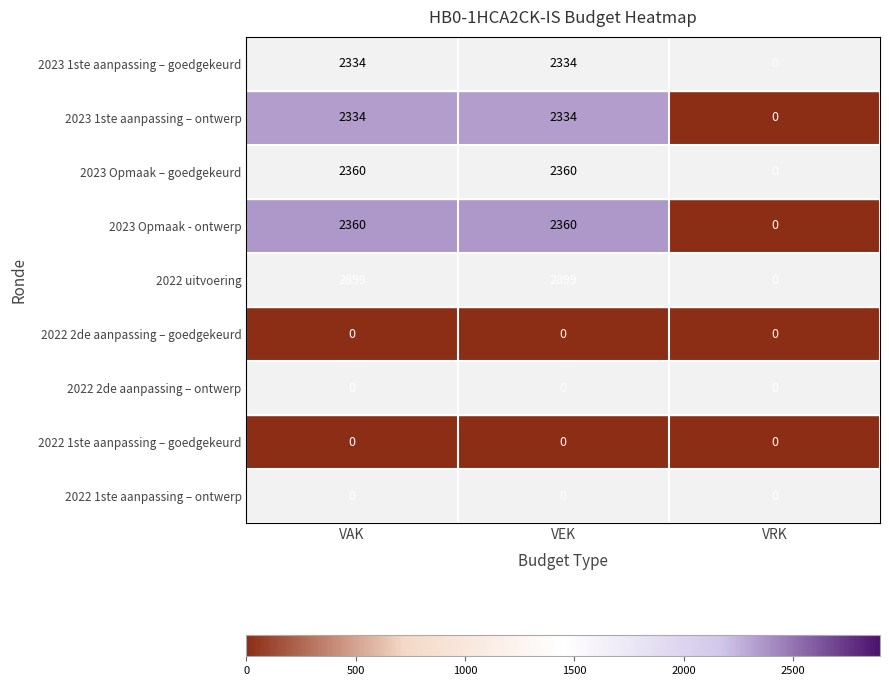

How many 2023 1ste aanpassing – ontwerp values are between 0 and 2334?

3